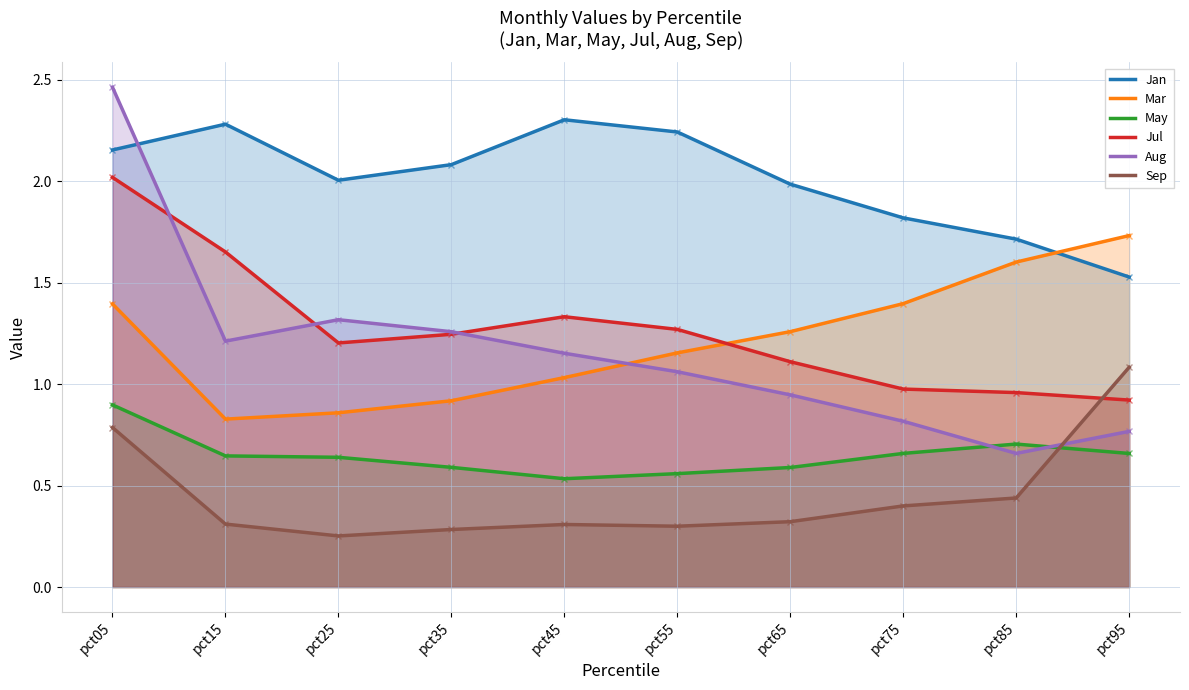

Rank the series at pct55 from lowest to highest value.

Sep, May, Aug, Mar, Jul, Jan